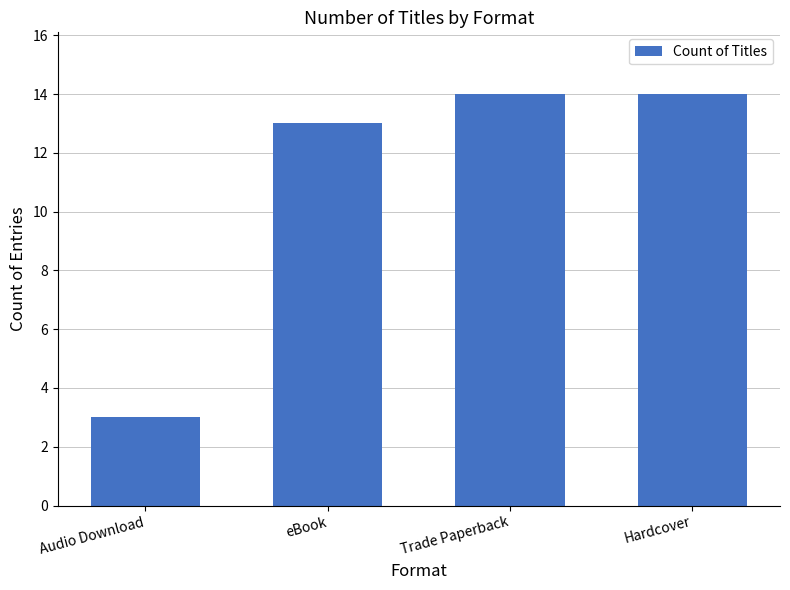

Approximately how many times larger is the value at Trade Paperback compared to Audio Download?

4.7